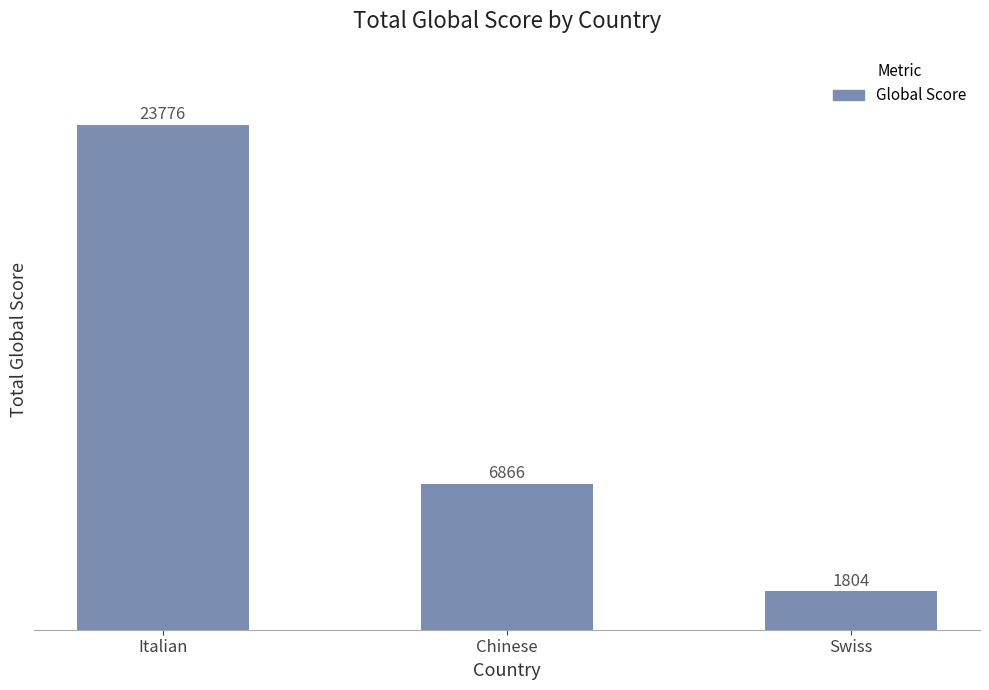

What is the sum of the values at Italian and Chinese?

30642